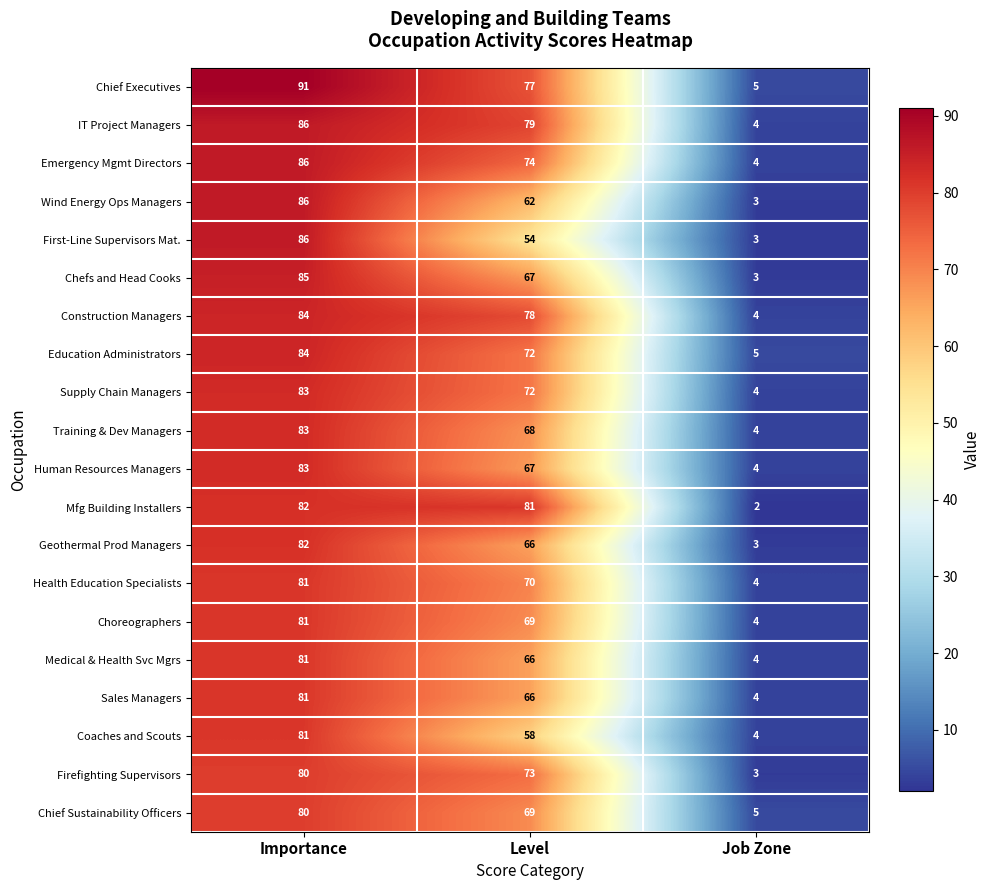

At how many categories does at least one series exceed 14?

2